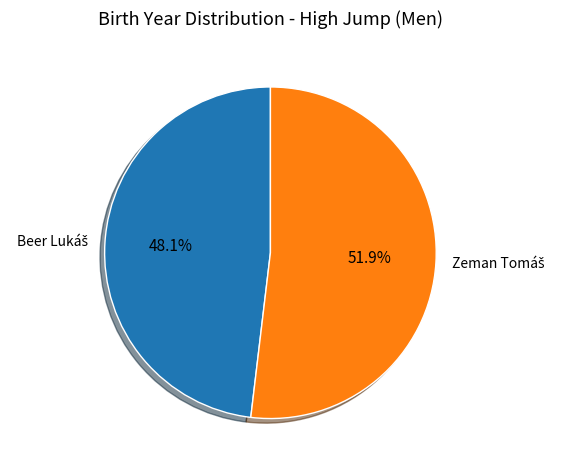

Does any single category account for the majority?

Yes